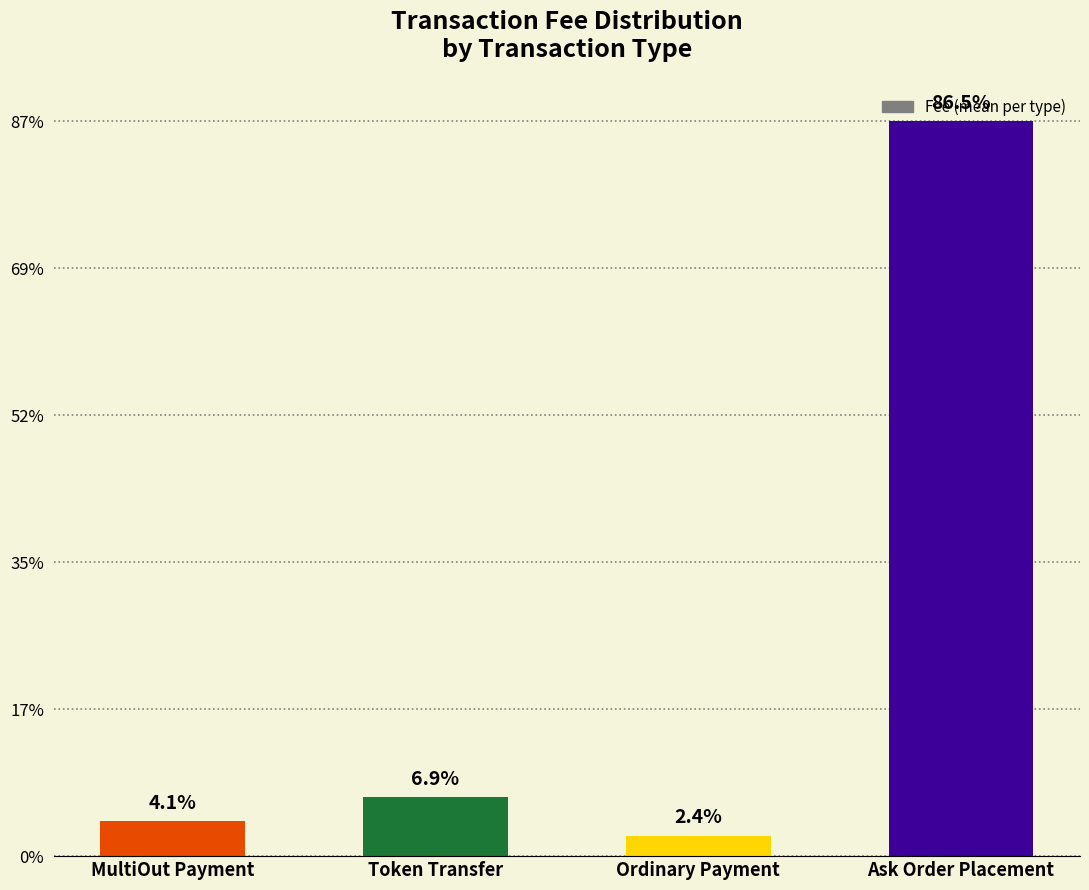

Are the bars horizontal?

No